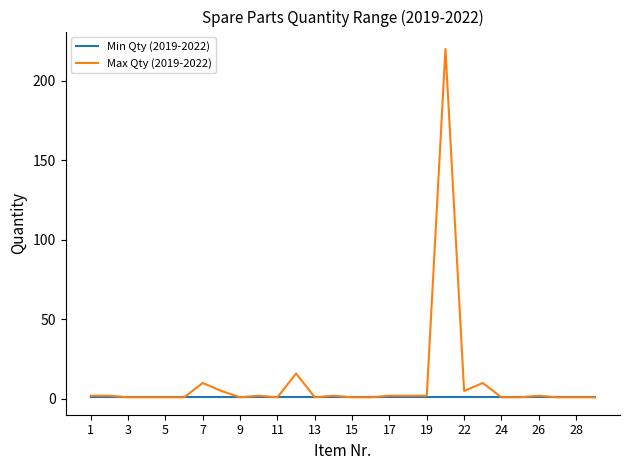

Which series has the widest spread of values?

Max Qty (2019-2022)